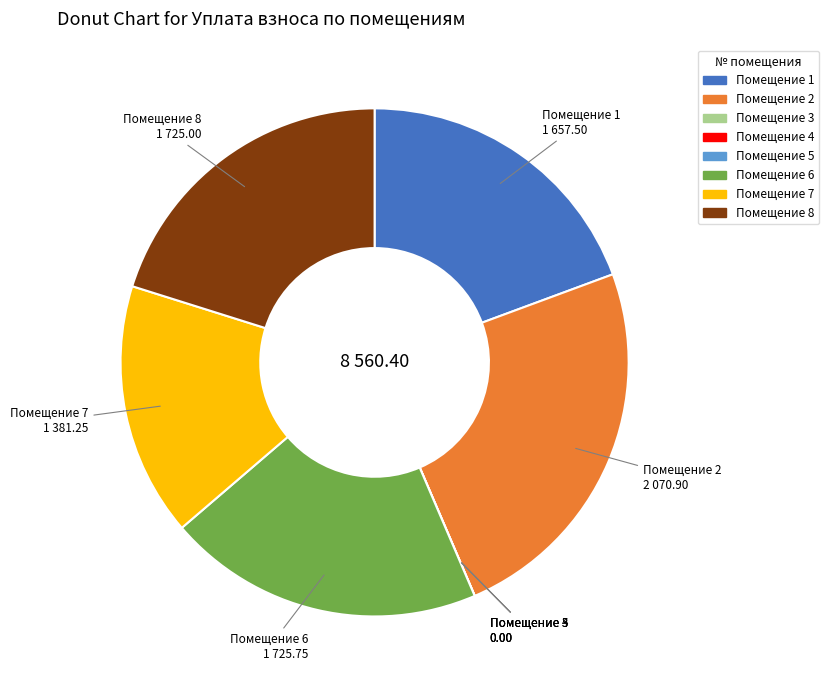

Is there a majority slice in this chart?

No